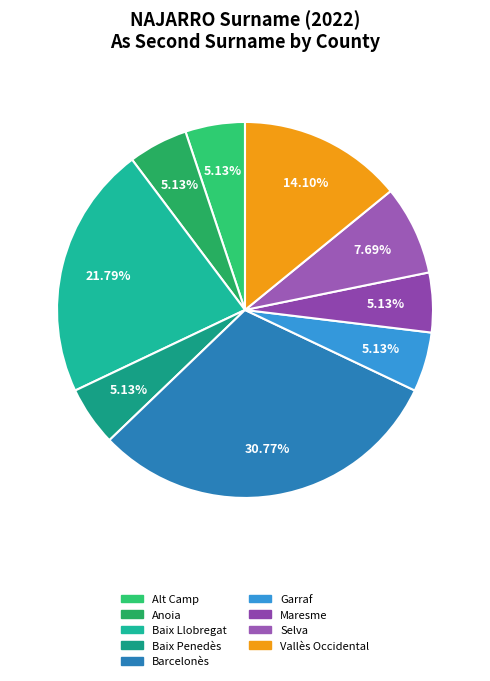

How many segments does this pie chart have?

9